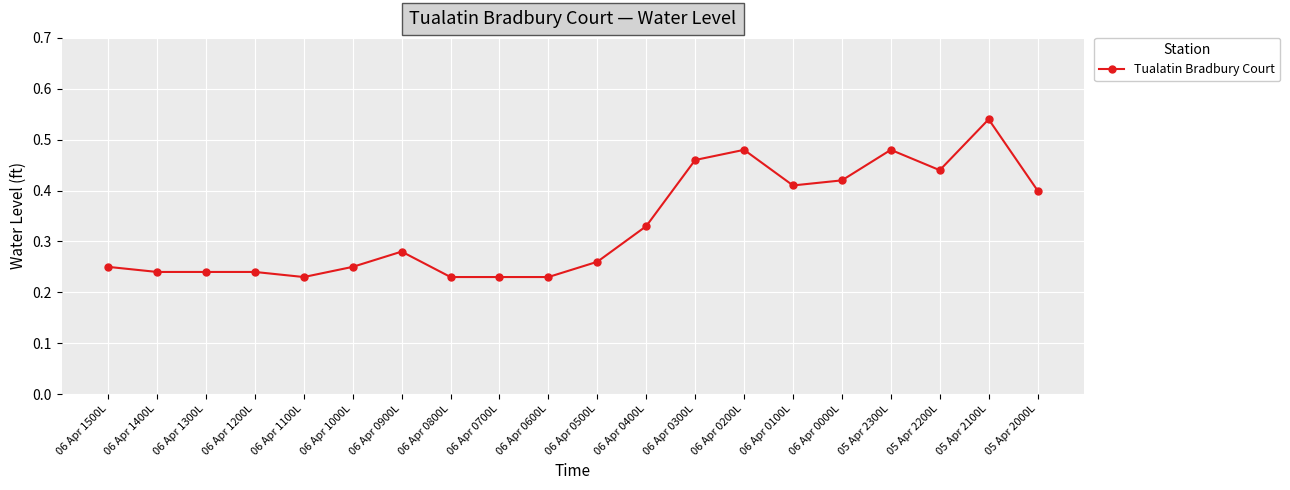

Which label corresponds to the largest value in the chart?

05 Apr 2100L